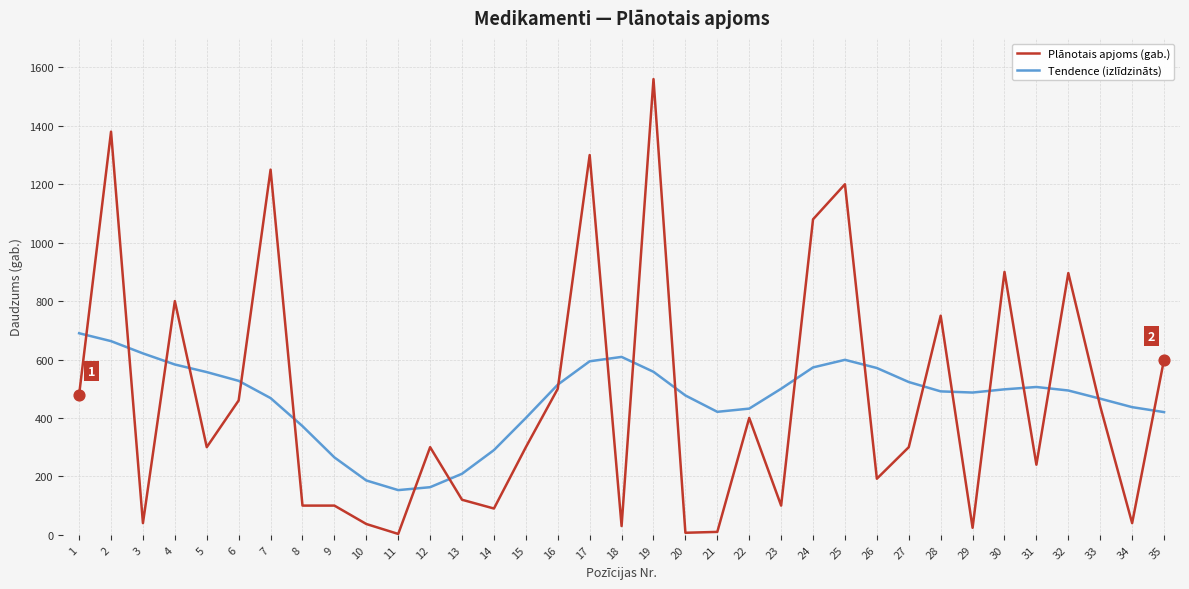

The value of Tendence (izlīdzināts) at 30 is 197. True or false?

False